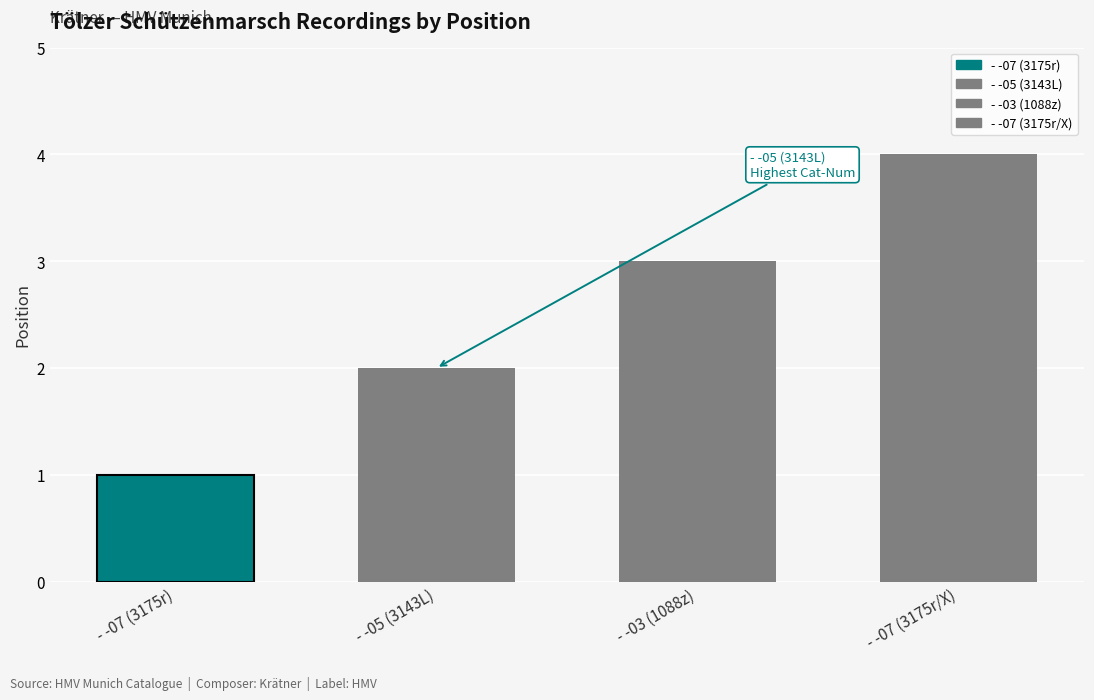

List the labels in order of value, largest first.

- -07 (3175r/X), - -03 (1088z), - -05 (3143L), - -07 (3175r)